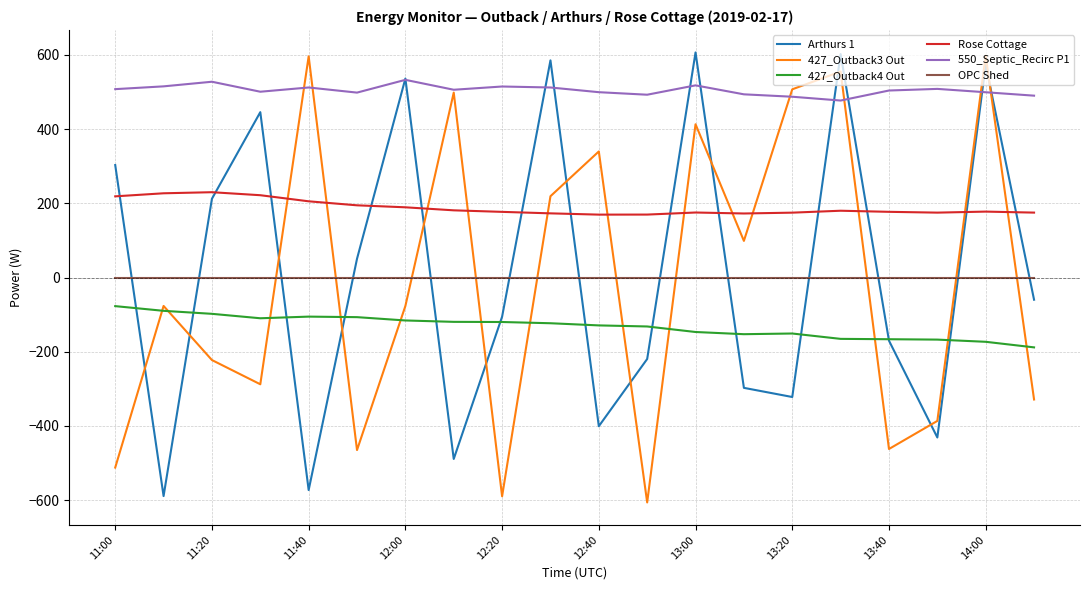

What is the lowest value of the Rose Cottage series?

169.5